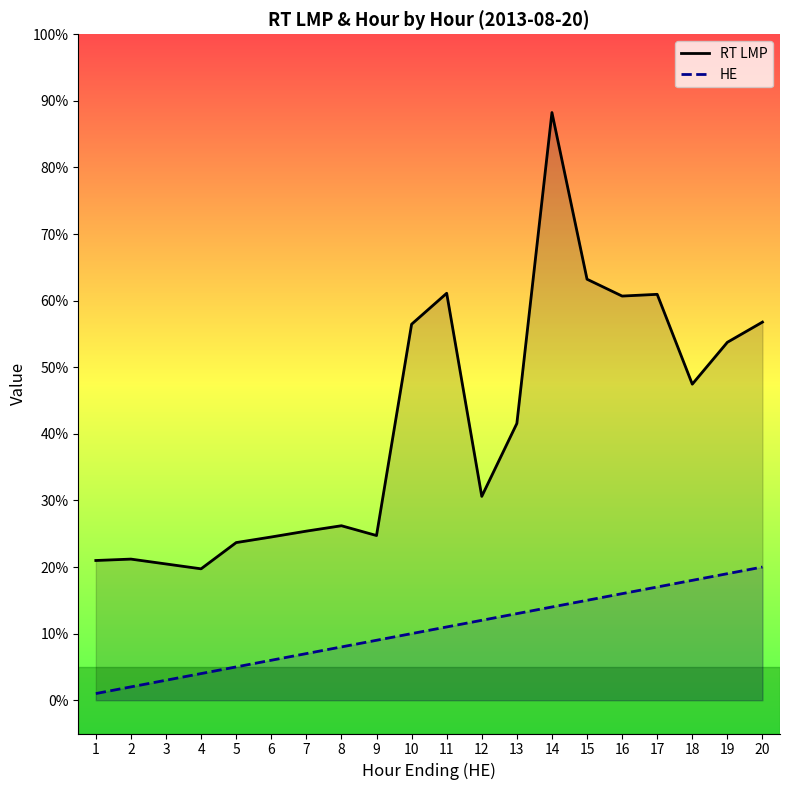

What is the value of the RT LMP point at the 16th from the left?

60.7